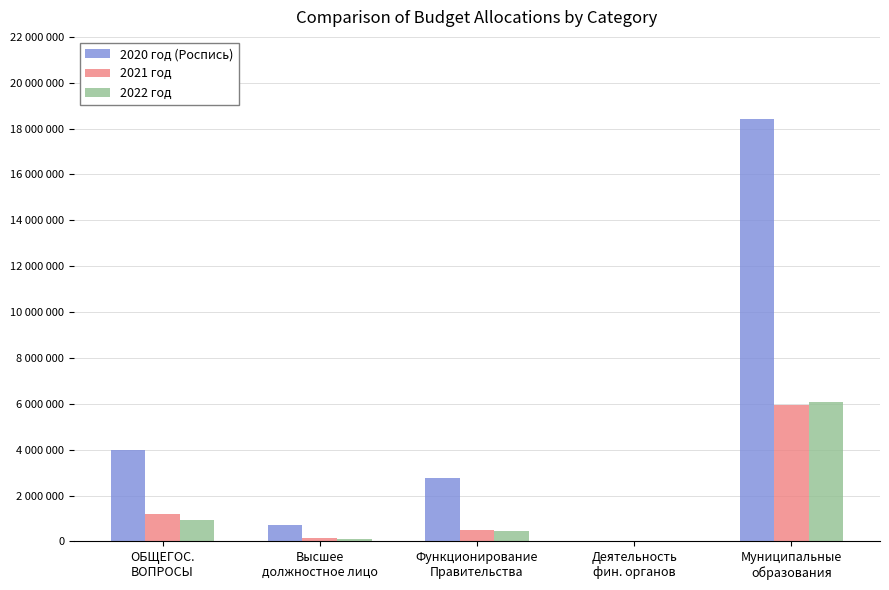

Is it true that 2022 год equals 476370 at Функционирование
Правительства?

True